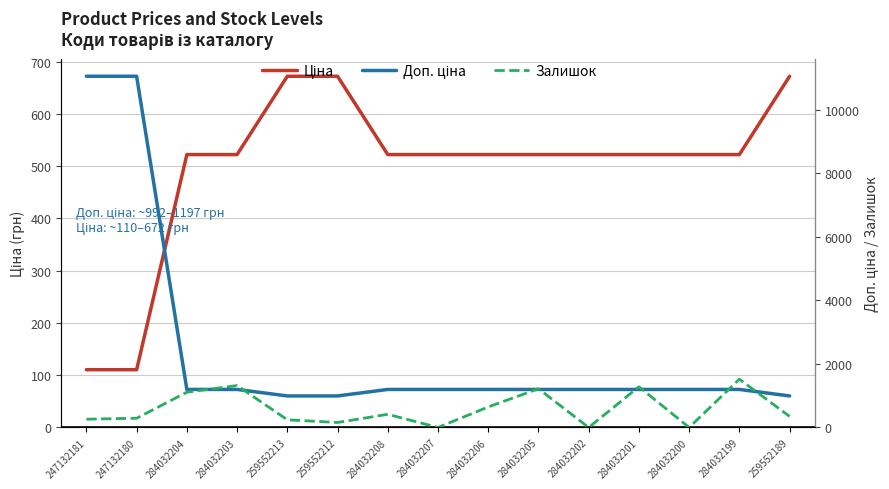

What value does the Ціна series have at 284032204?

522.2